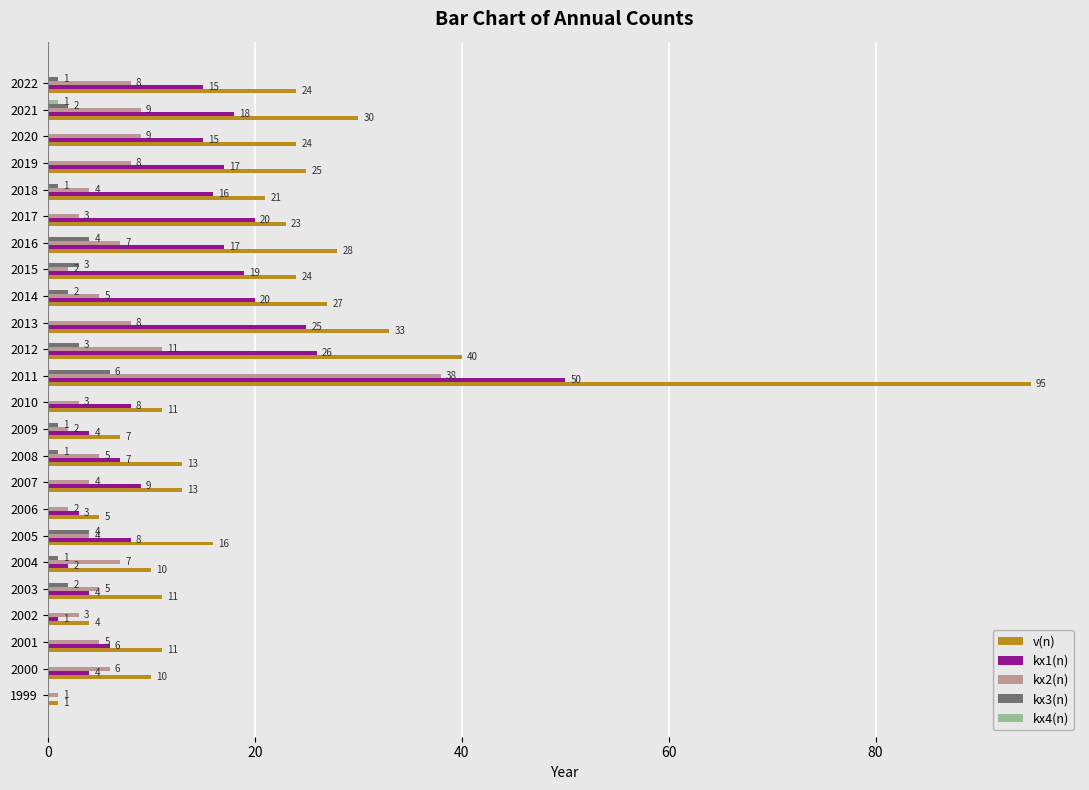

What is the sum of the kx1(n) values at 2011 and 2020?

65